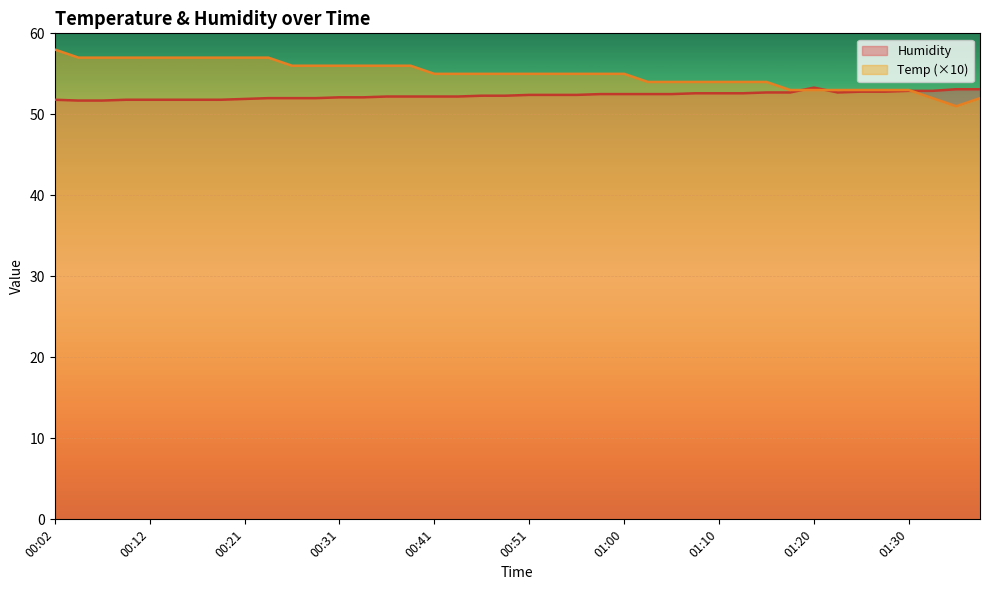

Between 00:38 and 01:22, which series saw the biggest shift?

Temp